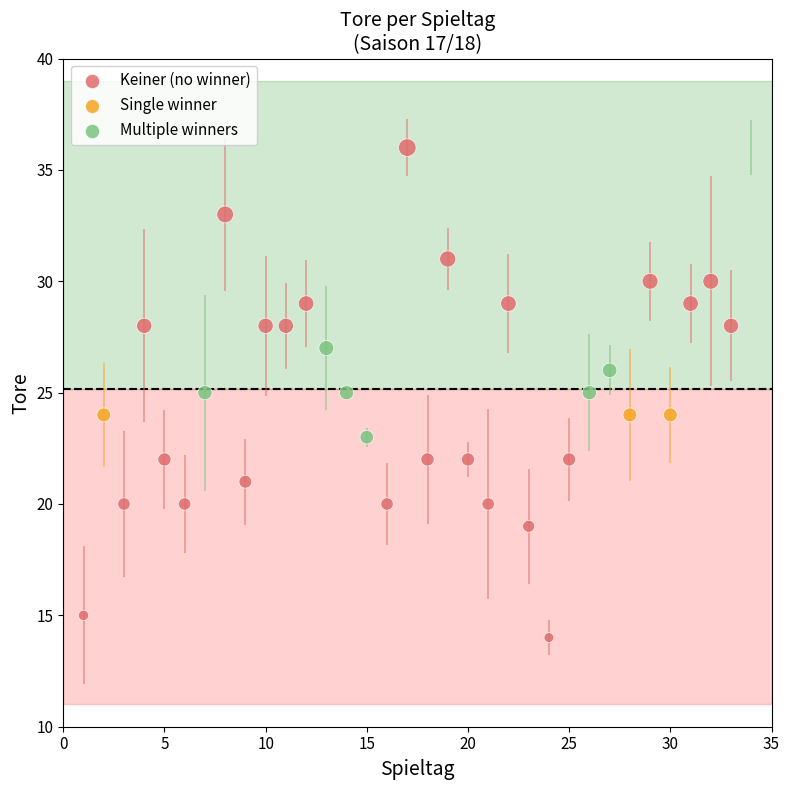

Which series reaches the minimum Y coordinate?

Keiner (no winner)